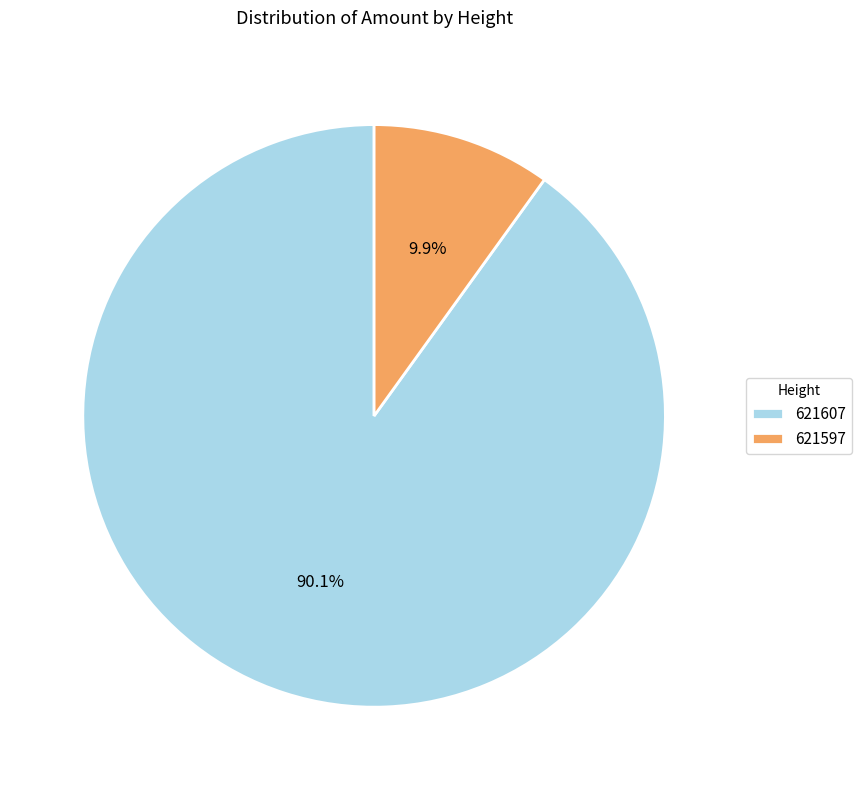

Is 621607 the majority of the pie?

Yes